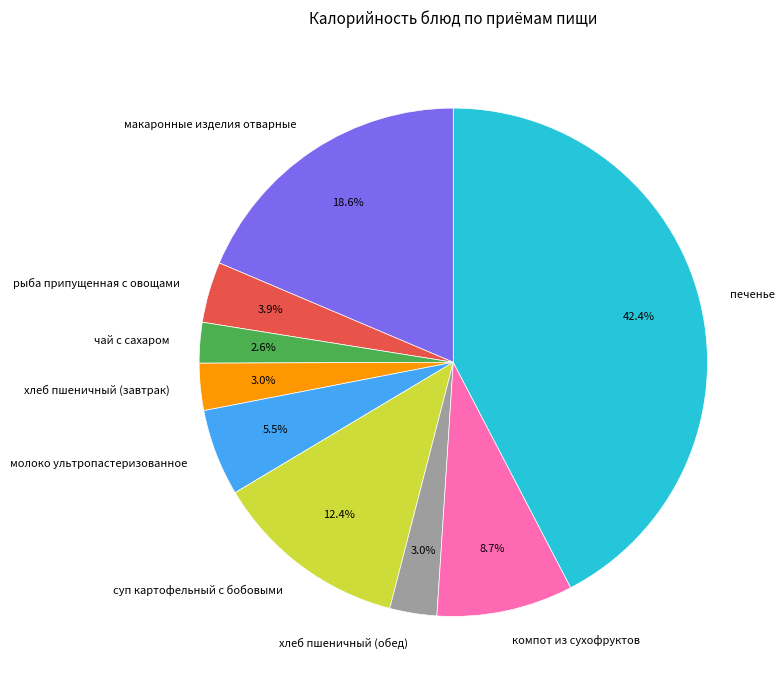

Between печенье and компот из сухофруктов, which is larger?

печенье